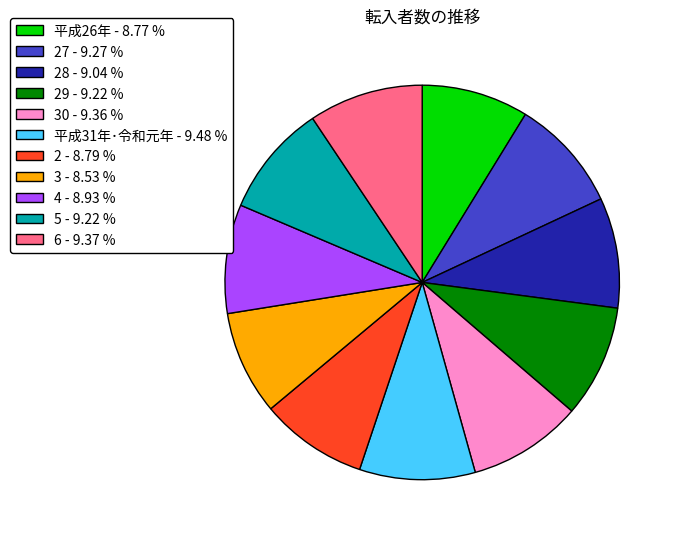

Does any single category account for the majority?

No